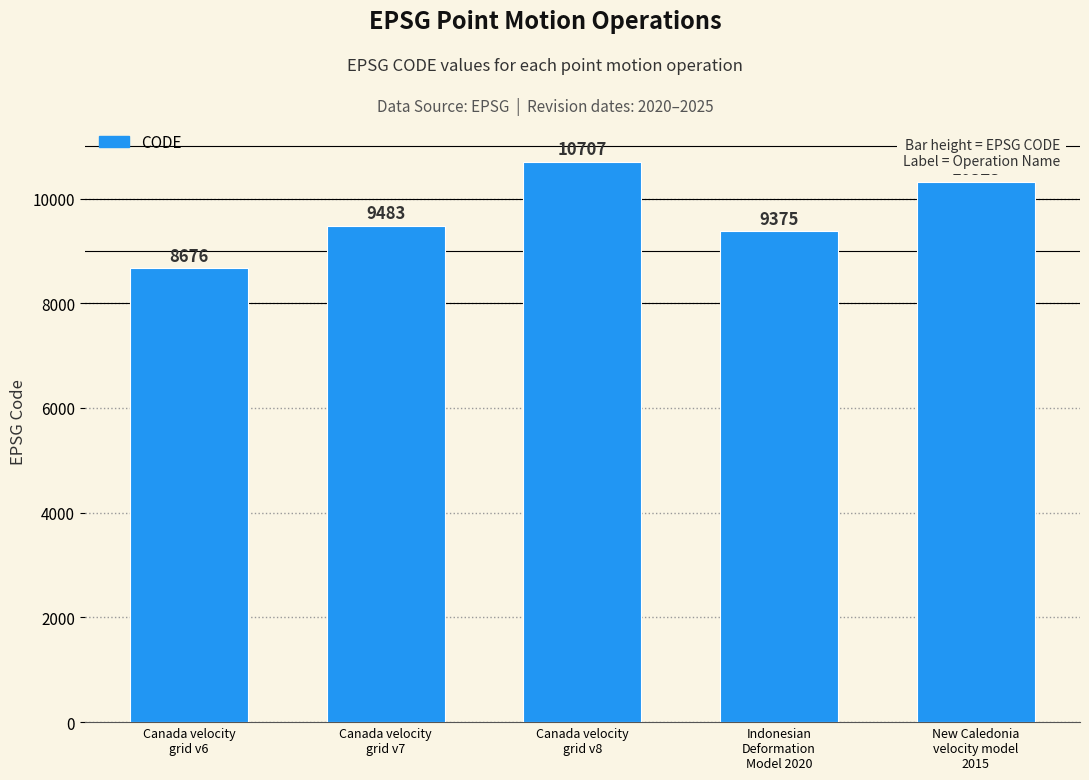

At which label is the value closest to 9691?

Canada velocity
grid v7